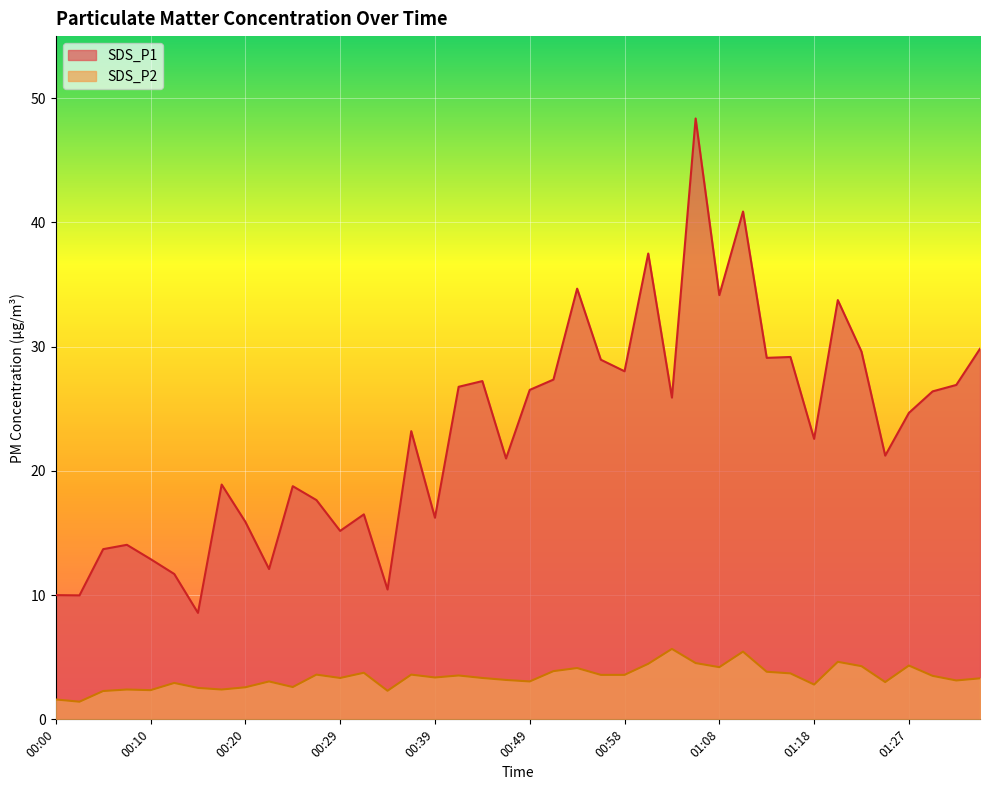

Rank the series by their maximum value, from highest to lowest.

SDS_P1, SDS_P2